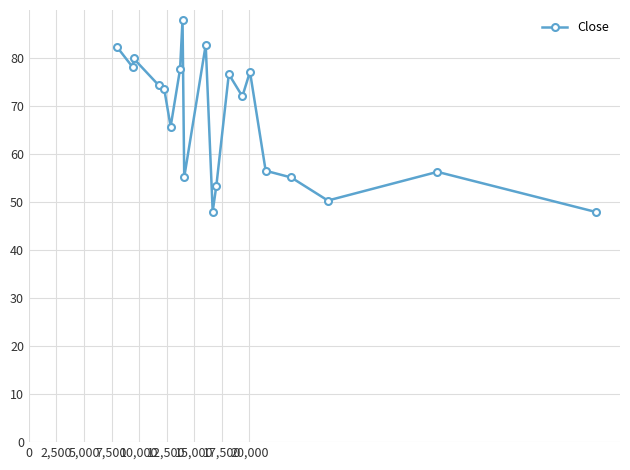

What is the smallest value displayed?

47.9